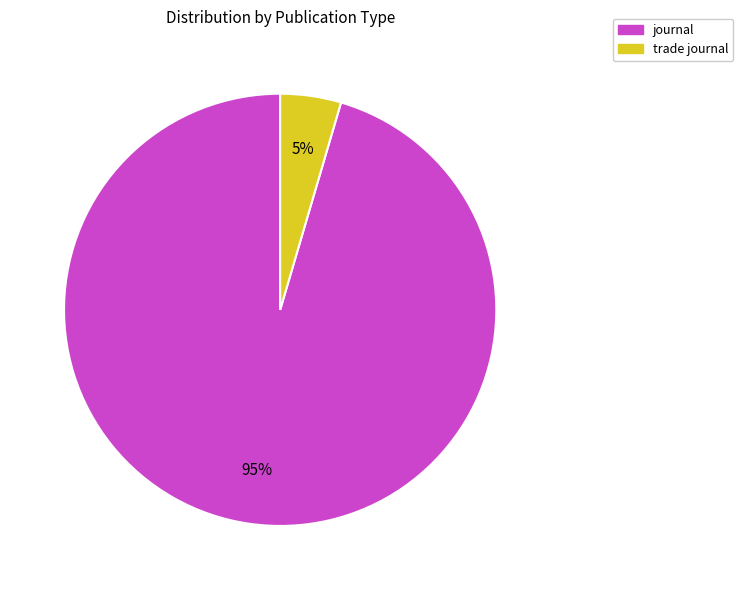

How many slices are in this pie chart?

2